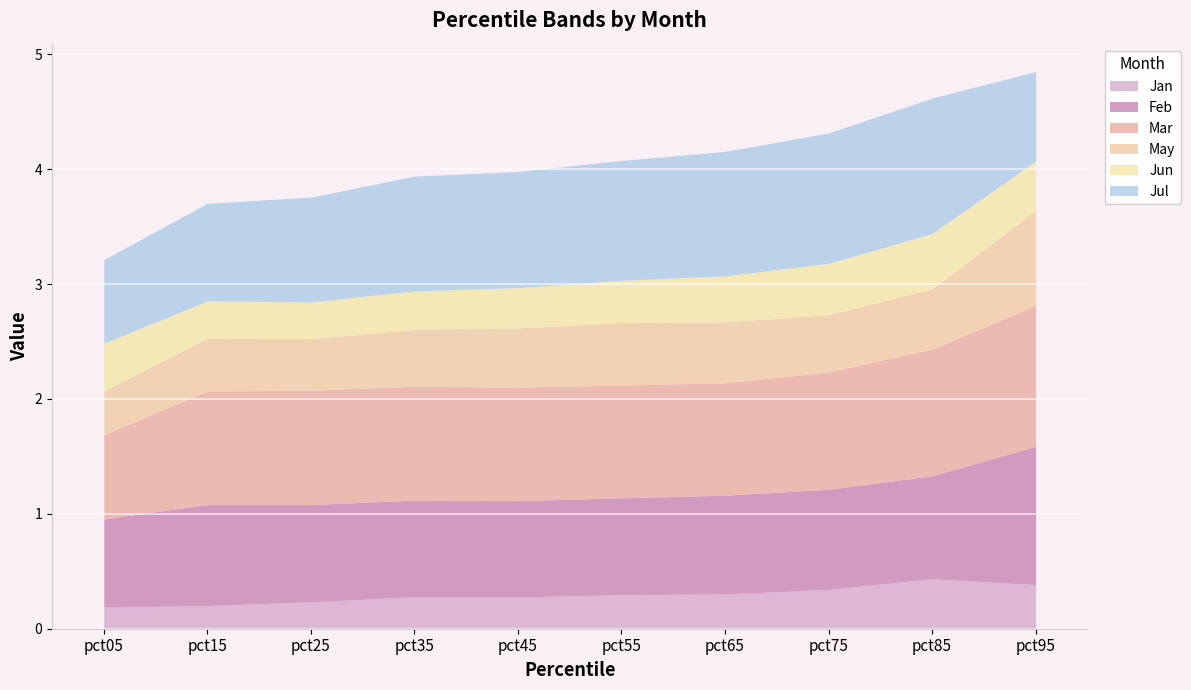

Which has a higher value, pct45 or pct05?

pct45